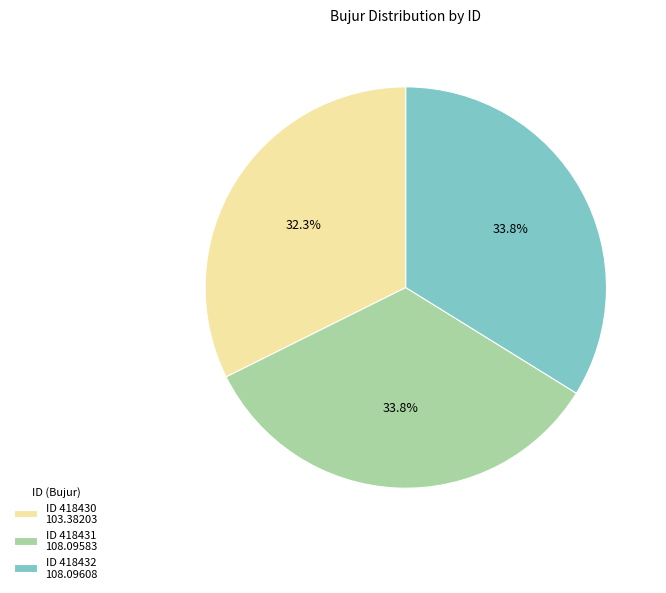

Which slice is the smallest?

ID 418430 103.38203